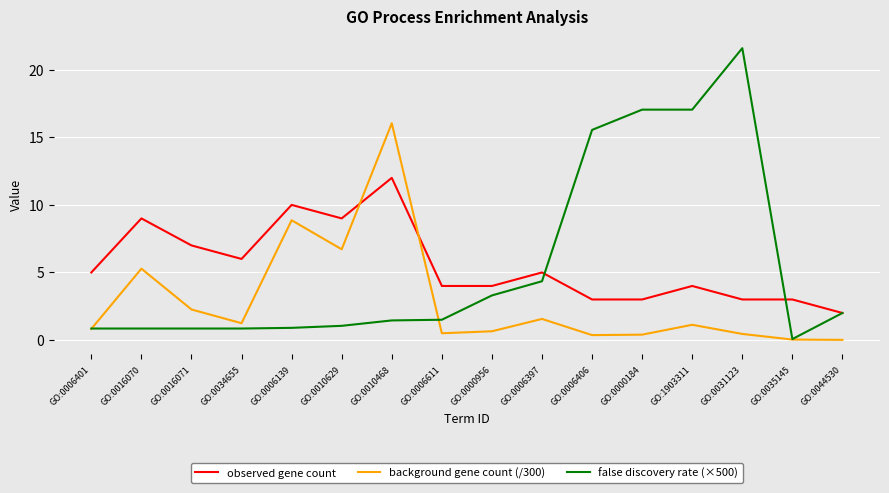

What is the sum of the observed gene count values at GO:0006406 and GO:0006611?

7.0